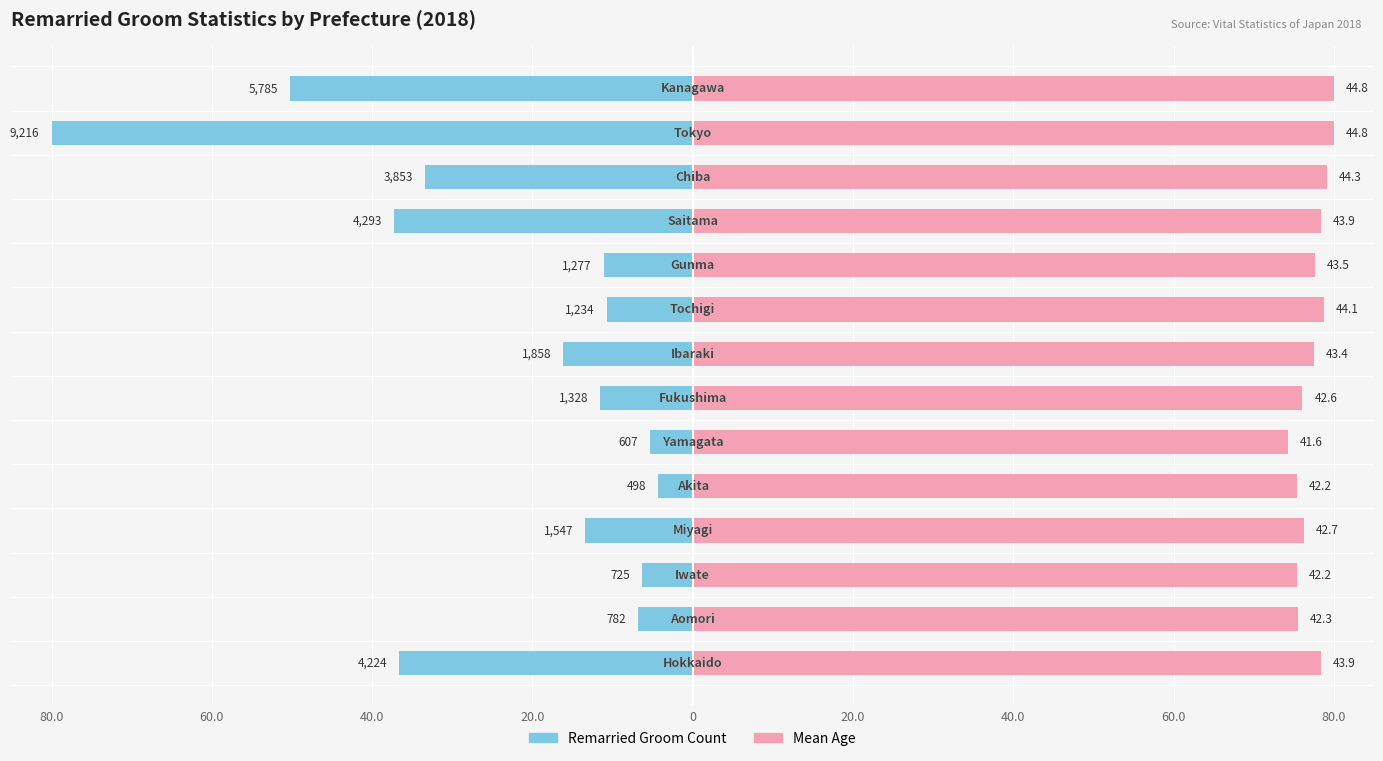

Count the number of data series in this chart.

2